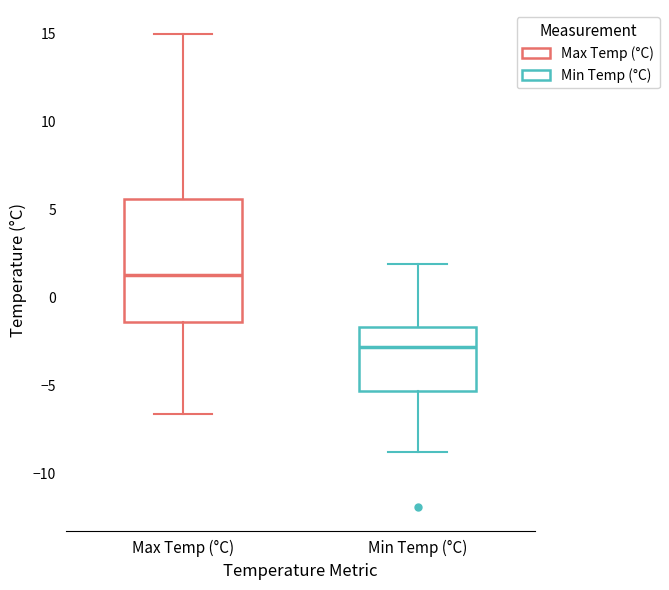

Reading left to right, transcribe this box plot: for each box, give where its median line is, the range the box spans, and where its two whiskers end, as read against the y-axis. The values are not printed on the chart, so give them approximately, as read against the axis.

Max Temp (°C): median 1.5, box -1.5 to 5.5, whiskers -6.5 to 15.0
Min Temp (°C): median -3.0, box -5.5 to -1.5, whiskers -9.0 to 2.0